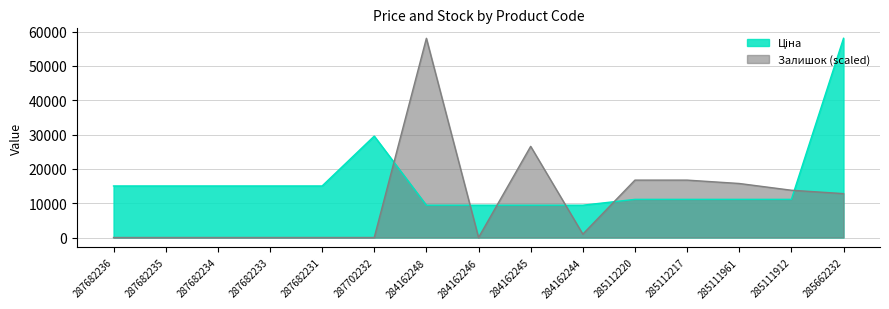

List the labels in order of Залишок value, largest first.

284162248, 284162245, 285112220, 285112217, 285111961, 285111912, 285662232, 284162244, 287682236, 287682235, 287682234, 287682233, 287682231, 287702232, 284162246